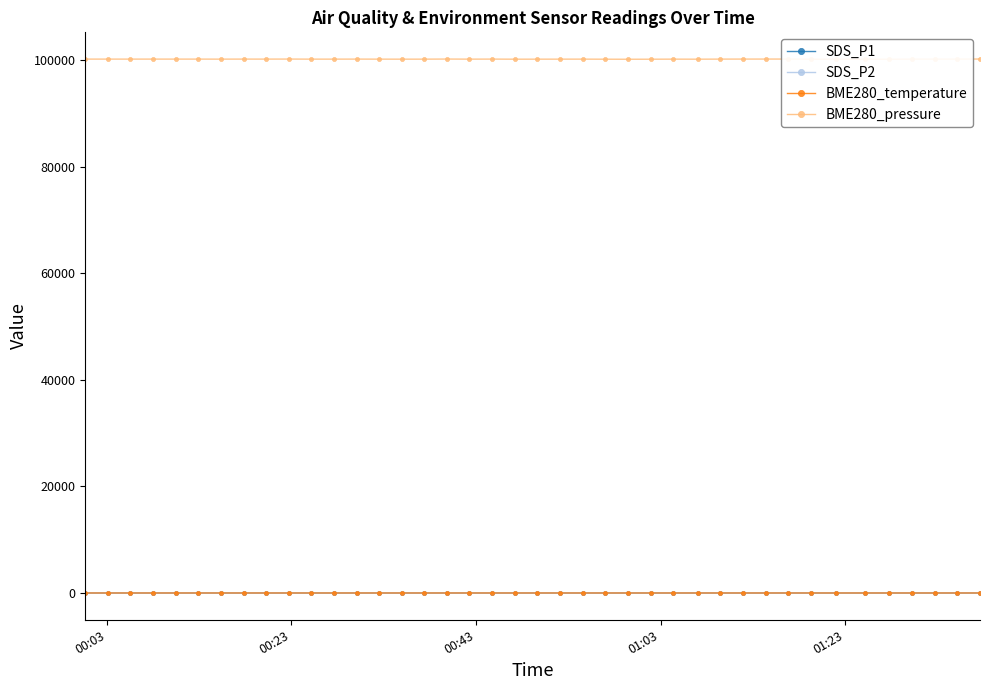

What is the value of the BME280_pressure point at the 25th from the left?

100116.2